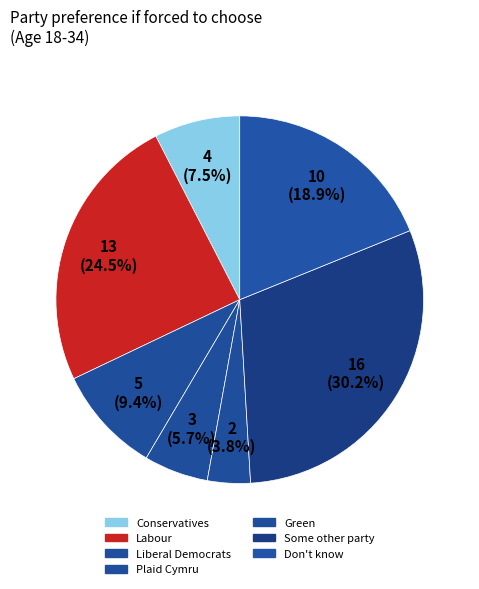

How many slices are in this pie chart?

7